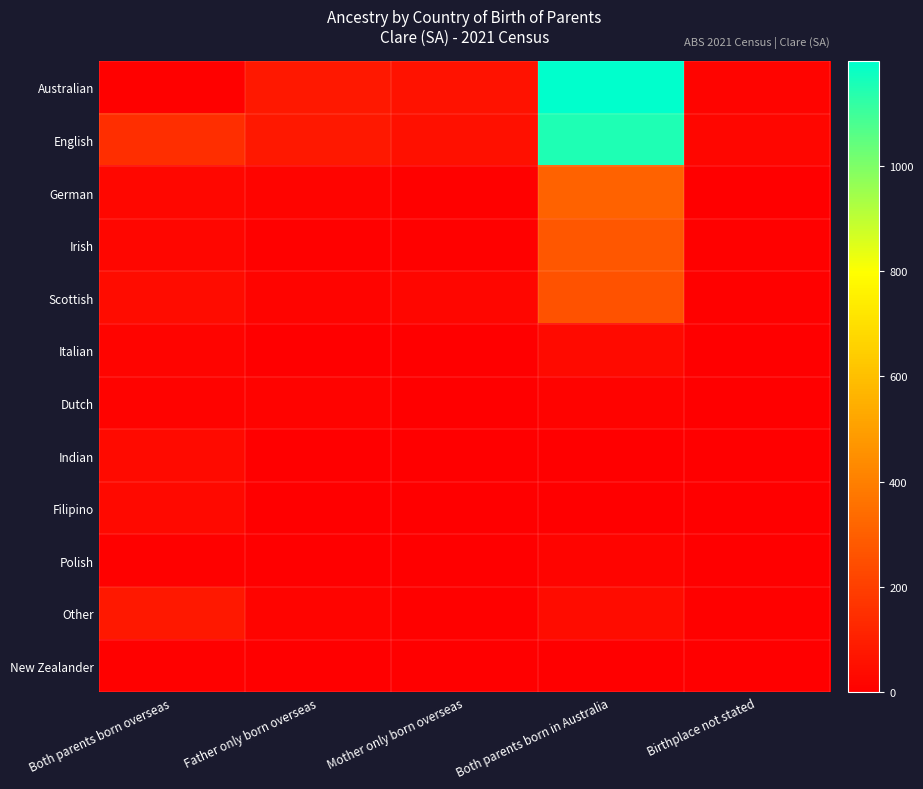

Which series has the widest spread of values?

Australian